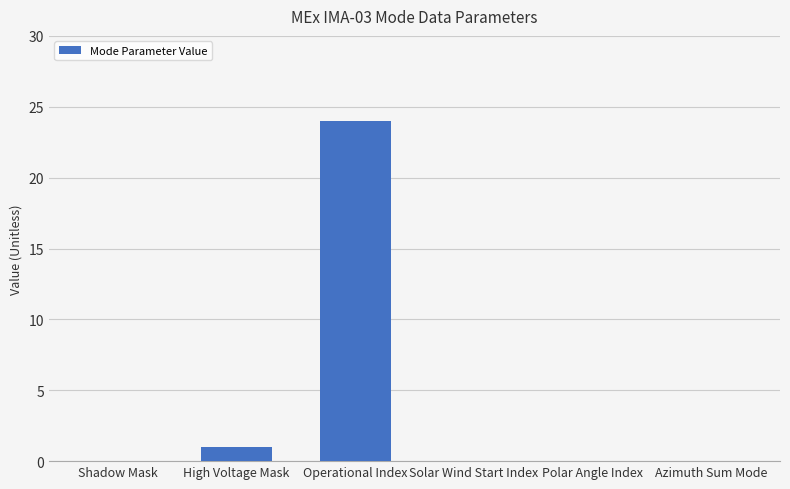

The value at Solar Wind Start Index is 0. True or false?

True